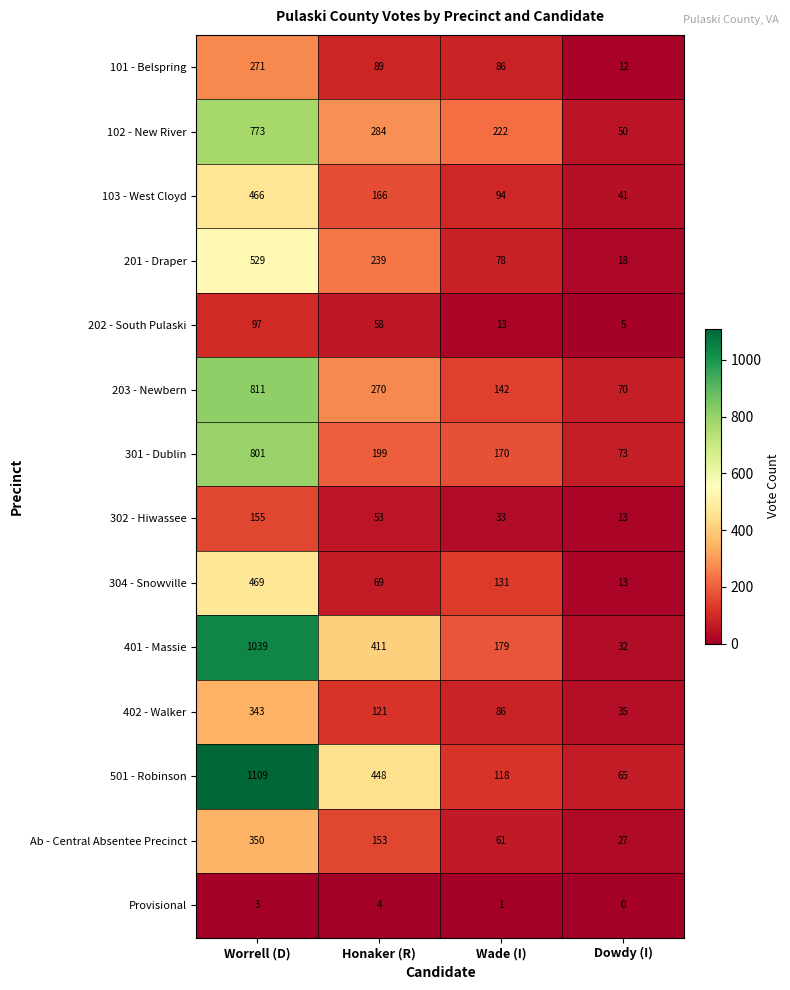

True or false: Ab - Central Absentee Precinct has a value of 115 at Worrell (D).

False